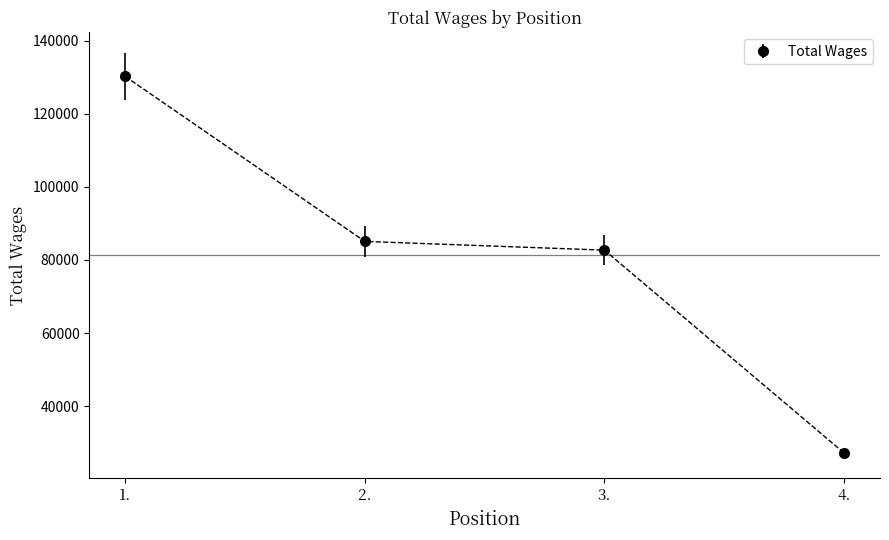

Reading right to left, list all the values displayed in this chart.

4.=27220	3.=82698	2.=85083	1.=130207